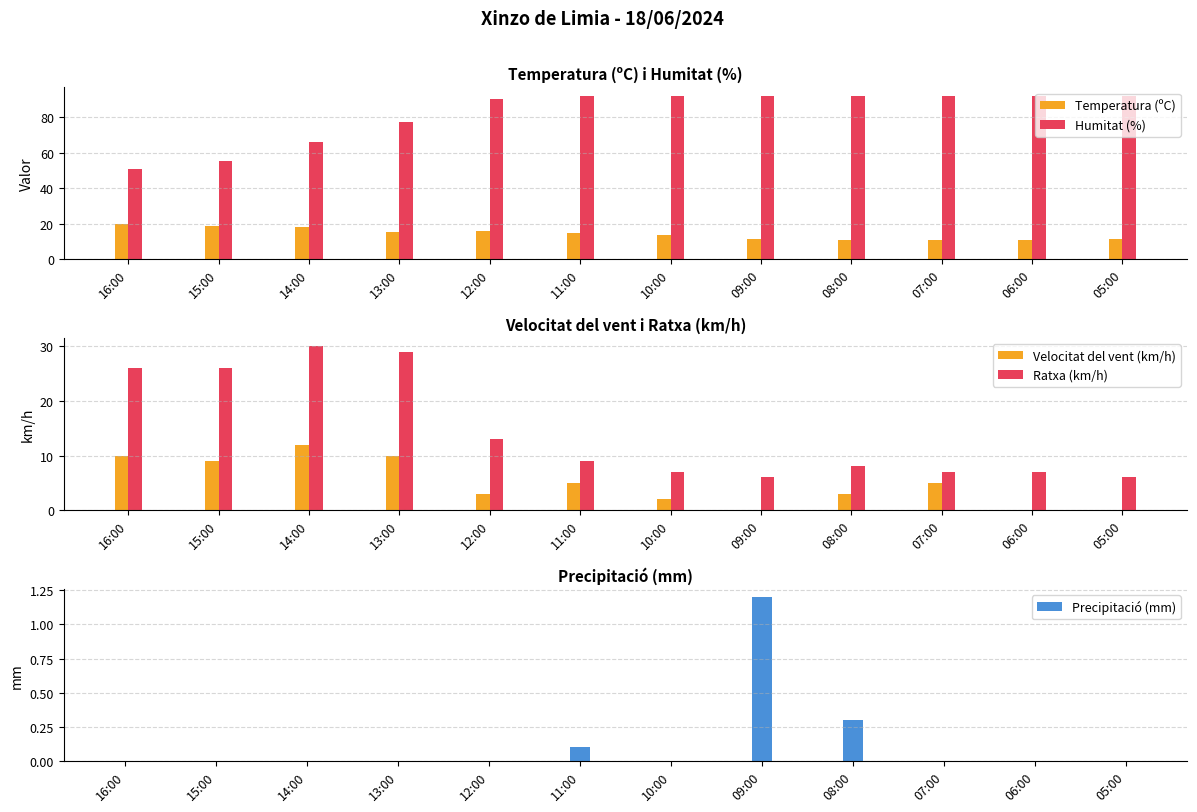

Where is Precipitació (mm) nearest to the value 0?

16:00